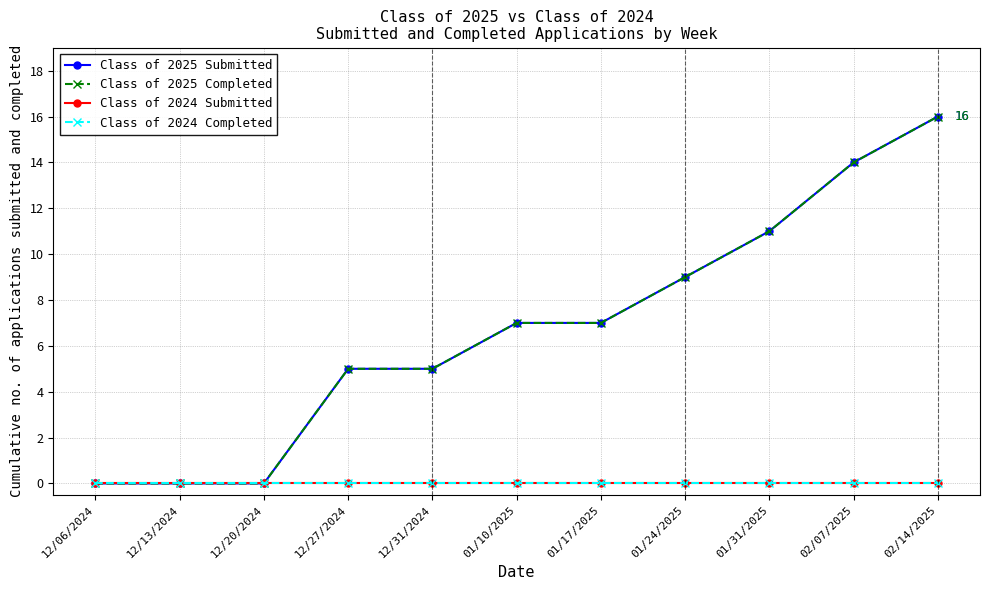

Reading right to left, what are all the values shown in this chart?

Class of 2025 Submitted: 16	14	11	9	7	7	5	5	0	0	0
Class of 2025 Completed: 16	14	11	9	7	7	5	5	0	0	0
Class of 2024 Submitted: 0	0	0	0	0	0	0	0	0	0	0
Class of 2024 Completed: 0	0	0	0	0	0	0	0	0	0	0